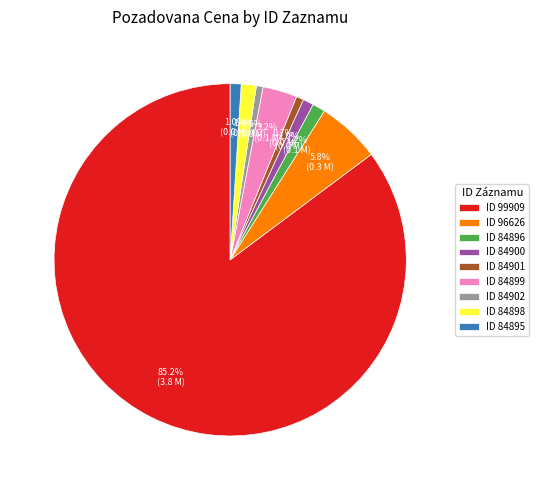

Combined, what portion of the pie is ID 84902 and ID 84896?

1.8%